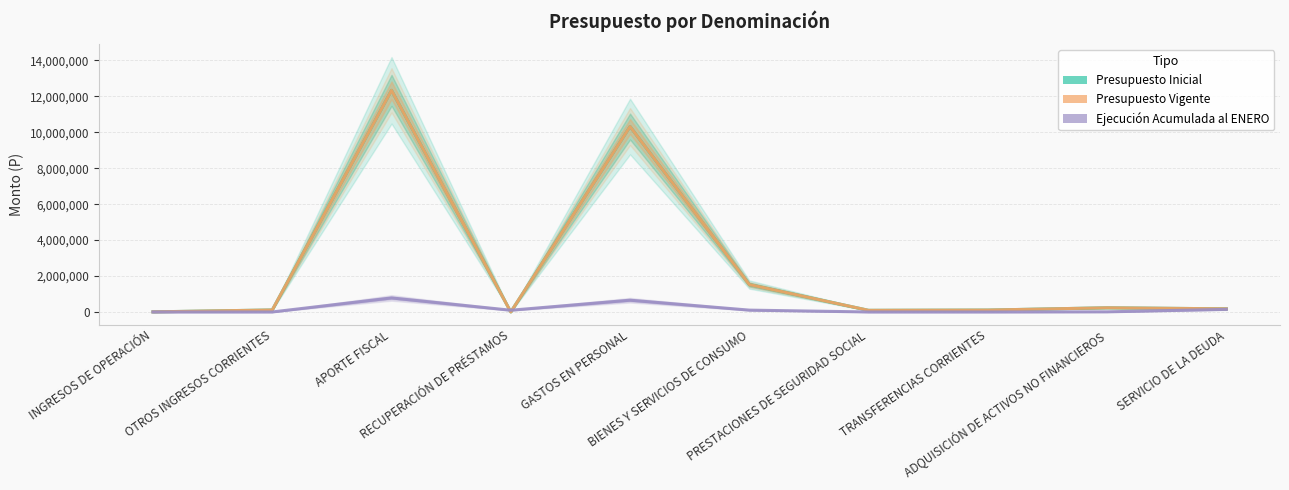

At BIENES Y SERVICIOS DE CONSUMO, list the series in order from smallest to largest.

Ejecución Acumulada al ENERO, Presupuesto Inicial, Presupuesto Vigente